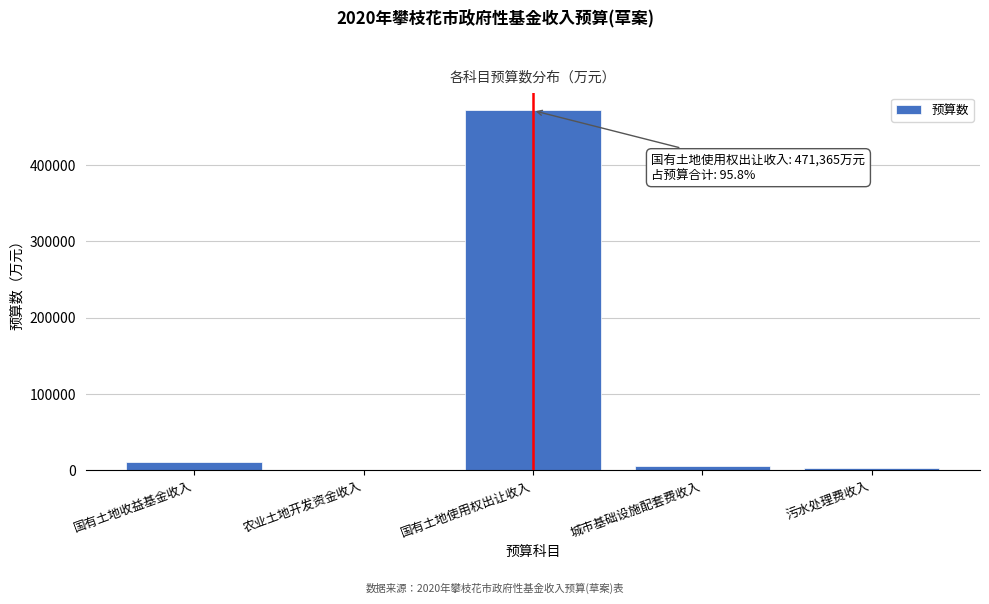

What is the maximum value shown in the chart?

471365